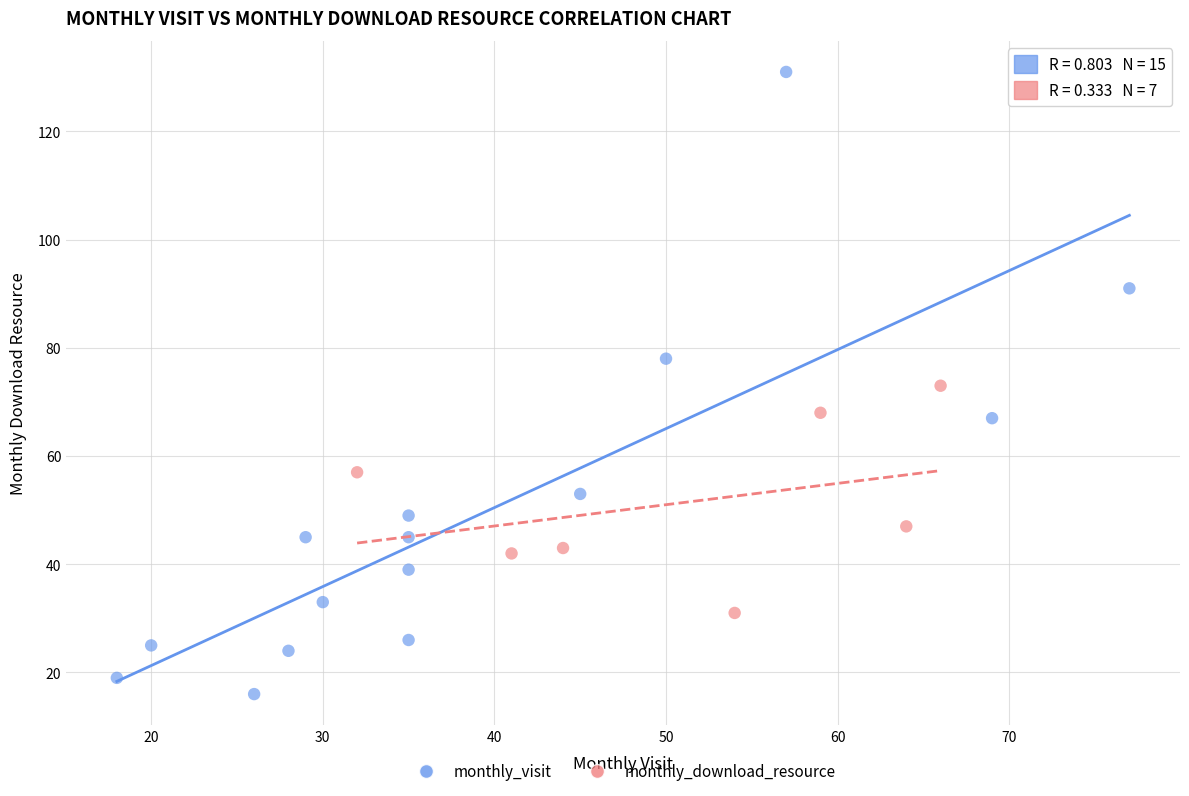

Which series contains the highest Y value?

monthly_visit